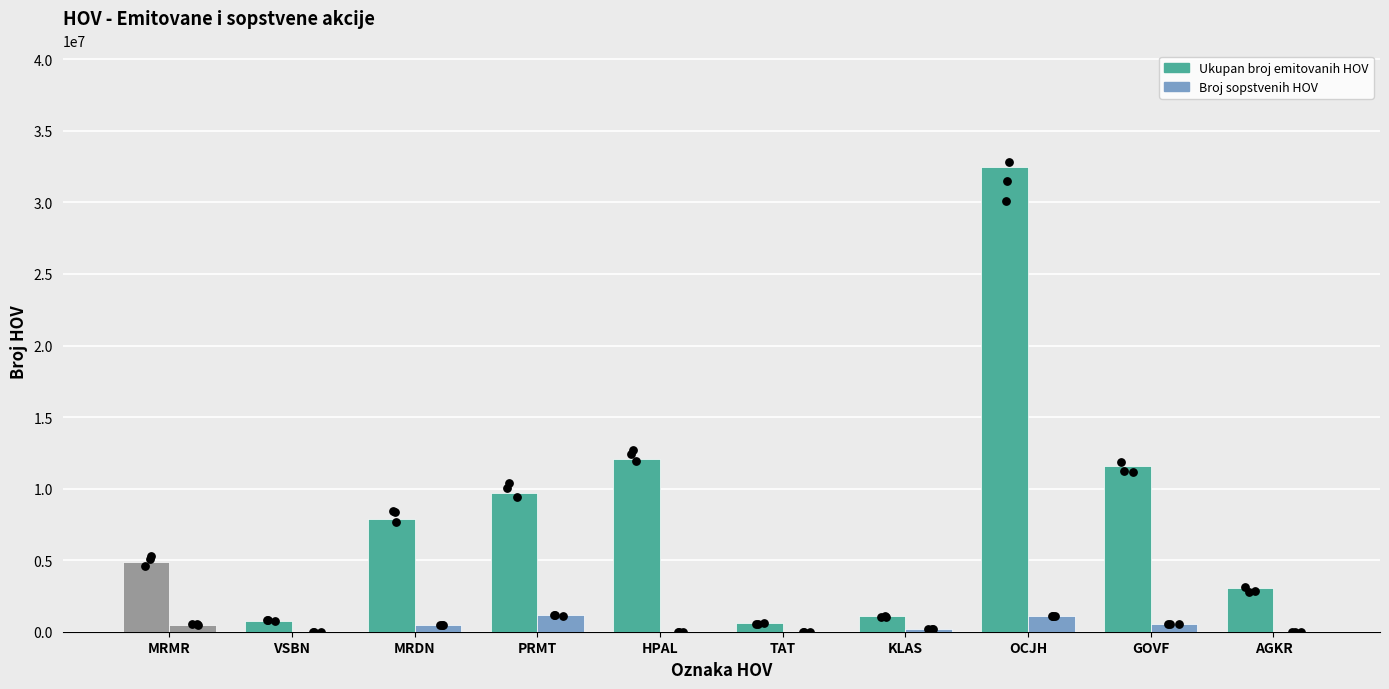

What are all the series names shown in the legend?

Ukupan broj emitovanih HOV, Broj sopstvenih HOV